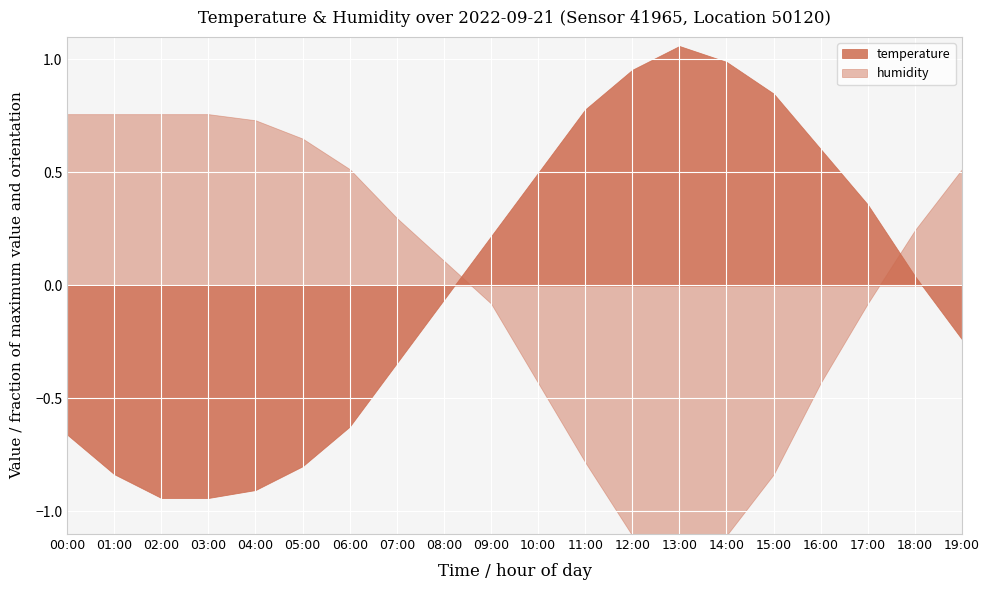

The humidity series shows 128.6 at 18:00. True or false?

False